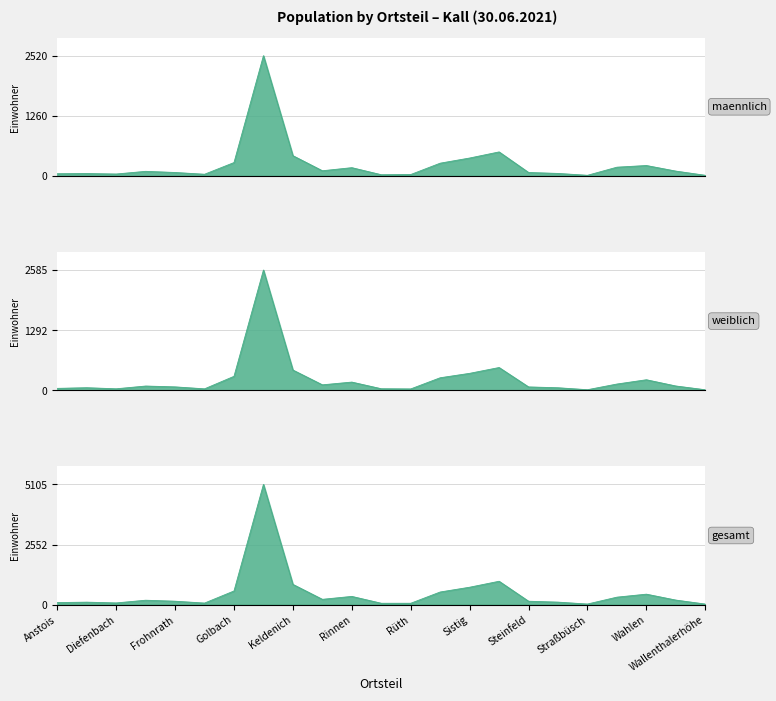

How many lines are shown in the chart?

3